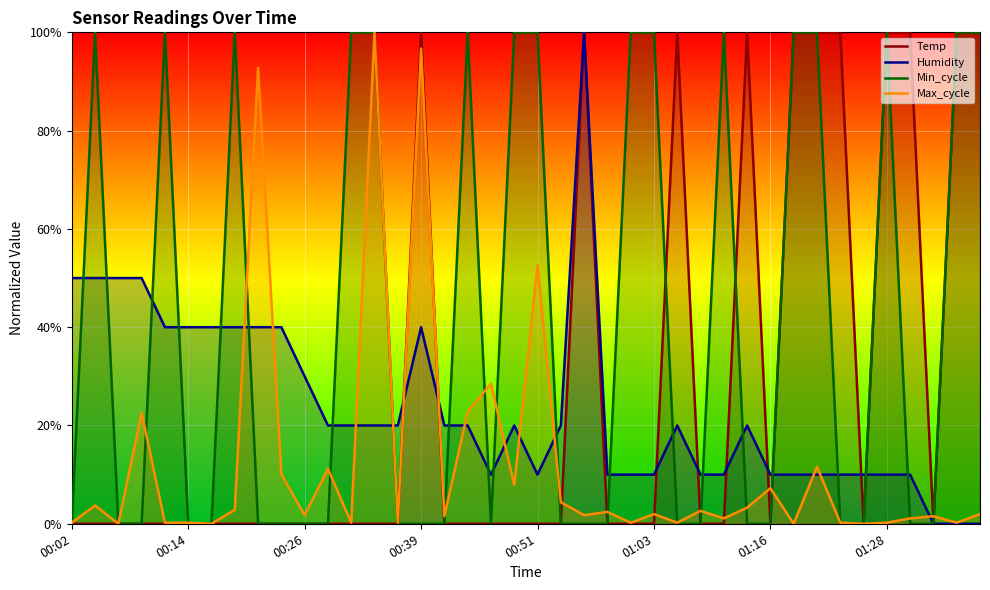

What is the difference between the maximum and second lowest values in the Max_cycle series?

1.0